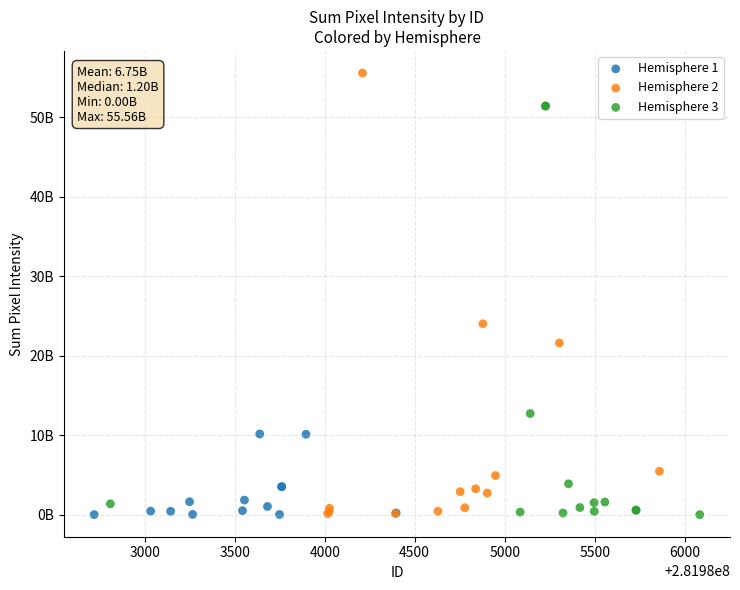

What are all the series names shown in the legend?

Hemisphere 1, Hemisphere 2, Hemisphere 3